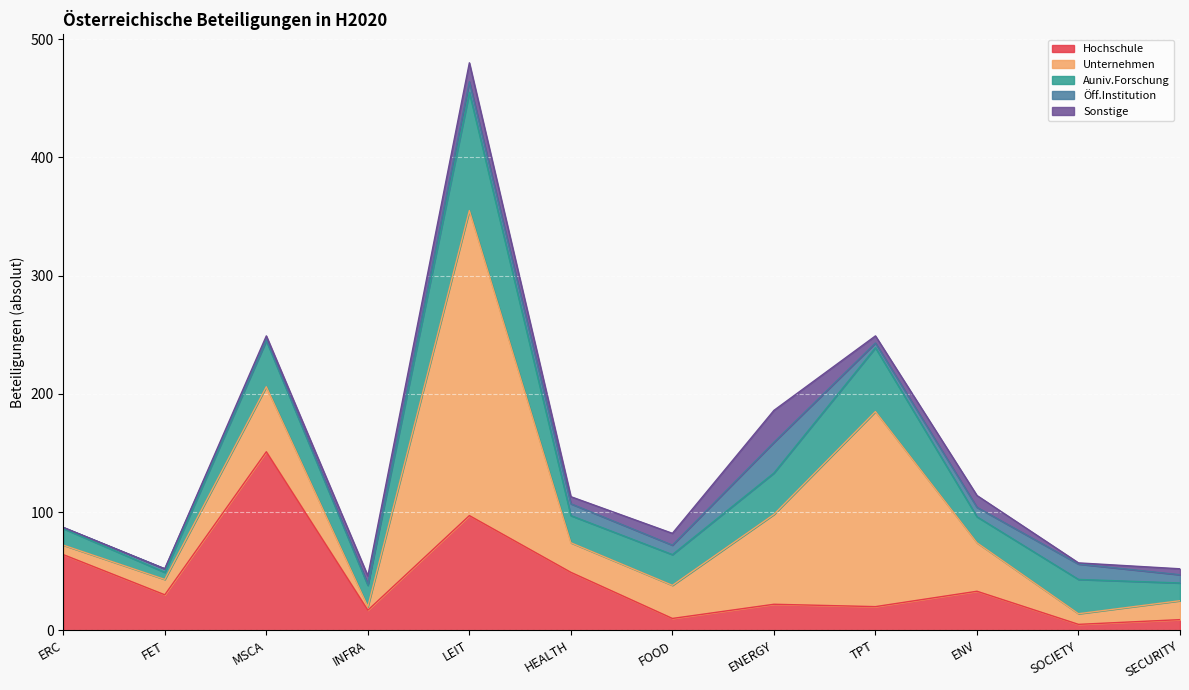

True or false: Hochschule has more than 1 interior local peaks.

True